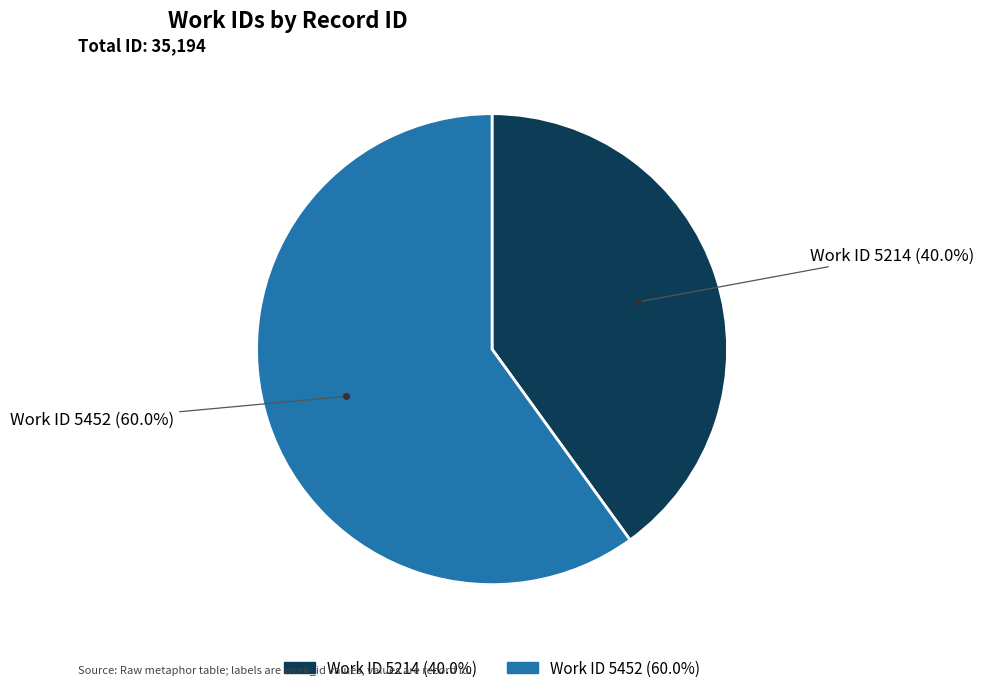

Is there a majority slice in this chart?

Yes